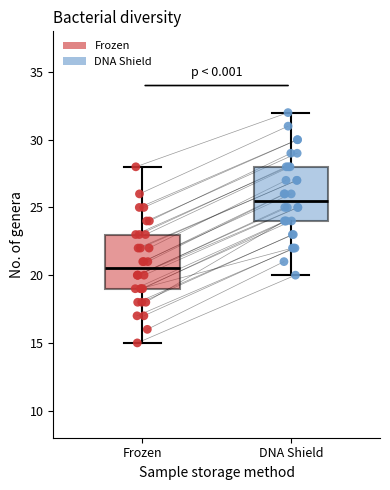

Where does the upper whisker of the box for Frozen end on the y-axis? The values are not printed on the chart, so give them approximately, as read against the axis.

28.0